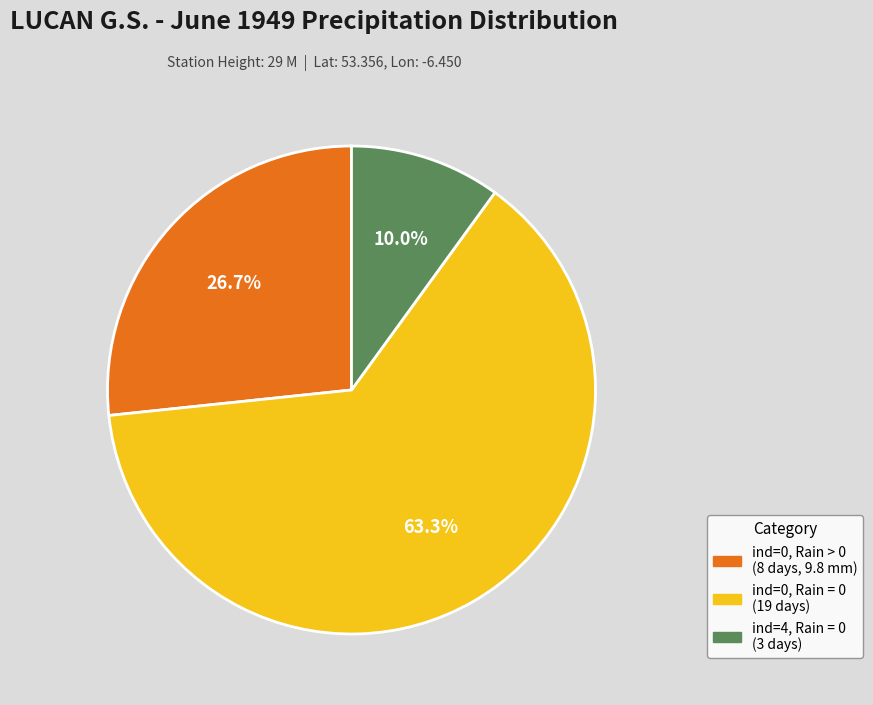

Is there any slice that represents more than half of the pie?

Yes